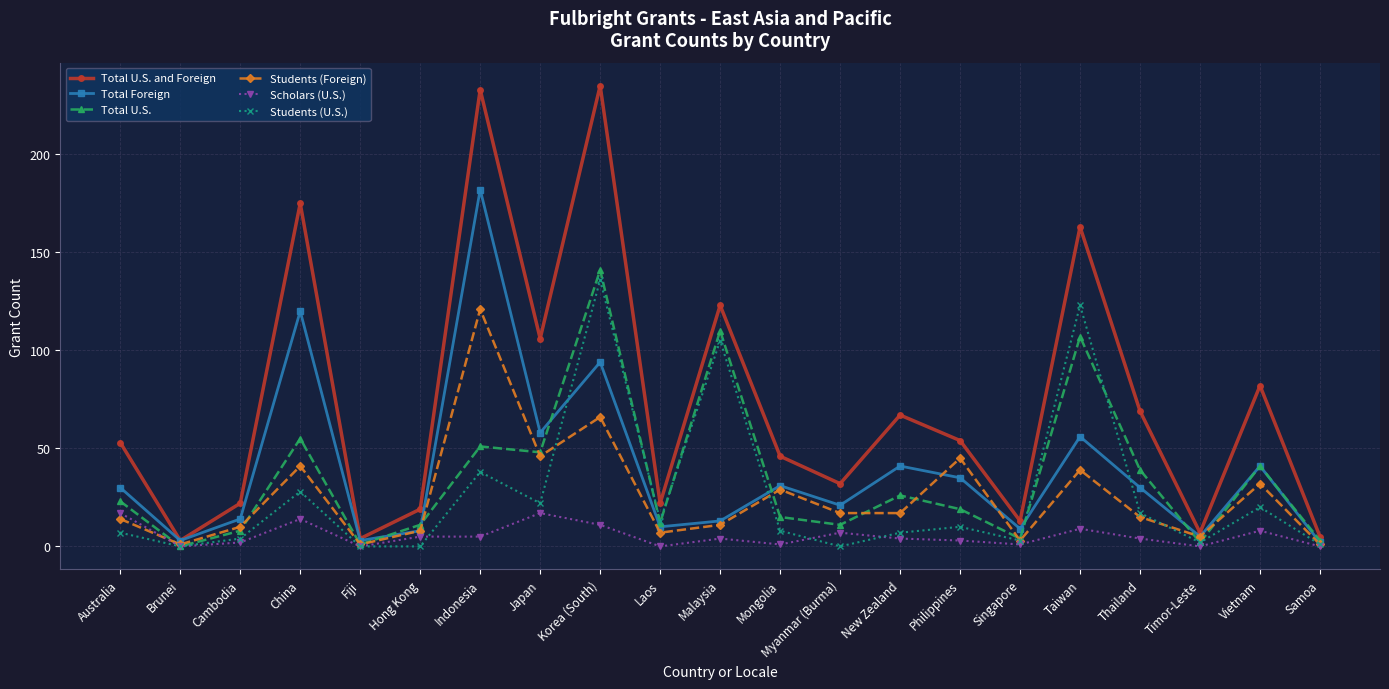

At Australia, list the series in order from largest to smallest.

Total U.S. and Foreign, Total Foreign, Total U.S., Scholars (U.S.), Students (Foreign), Students (U.S.)